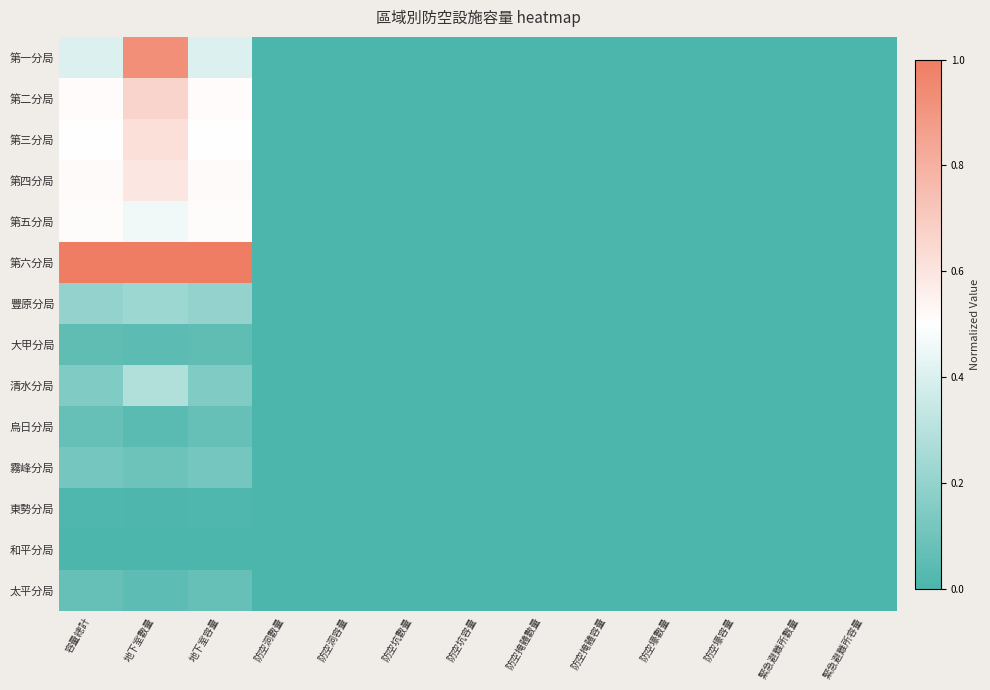

Reading right to left, list all the values displayed in this chart.

第一分局: 緊急避難所容量=0.0	緊急避難所數量=0.0	防空壕容量=0.0	防空壕數量=0.0	防空掩體容量=0.0	防空掩體數量=0.0	防空坑容量=0.0	防空坑數量=0.0	防空洞容量=0.0	防空洞數量=0.0	地下室容量=0.4	地下室數量=0.9	容量總計=0.4
第二分局: 緊急避難所容量=0.0	緊急避難所數量=0.0	防空壕容量=0.0	防空壕數量=0.0	防空掩體容量=0.0	防空掩體數量=0.0	防空坑容量=0.0	防空坑數量=0.0	防空洞容量=0.0	防空洞數量=0.0	地下室容量=0.5	地下室數量=0.7	容量總計=0.5
第三分局: 緊急避難所容量=0.0	緊急避難所數量=0.0	防空壕容量=0.0	防空壕數量=0.0	防空掩體容量=0.0	防空掩體數量=0.0	防空坑容量=0.0	防空坑數量=0.0	防空洞容量=0.0	防空洞數量=0.0	地下室容量=0.5	地下室數量=0.6	容量總計=0.5
第四分局: 緊急避難所容量=0.0	緊急避難所數量=0.0	防空壕容量=0.0	防空壕數量=0.0	防空掩體容量=0.0	防空掩體數量=0.0	防空坑容量=0.0	防空坑數量=0.0	防空洞容量=0.0	防空洞數量=0.0	地下室容量=0.5	地下室數量=0.6	容量總計=0.5
第五分局: 緊急避難所容量=0.0	緊急避難所數量=0.0	防空壕容量=0.0	防空壕數量=0.0	防空掩體容量=0.0	防空掩體數量=0.0	防空坑容量=0.0	防空坑數量=0.0	防空洞容量=0.0	防空洞數量=0.0	地下室容量=0.5	地下室數量=0.5	容量總計=0.5
第六分局: 緊急避難所容量=0.0	緊急避難所數量=0.0	防空壕容量=0.0	防空壕數量=0.0	防空掩體容量=0.0	防空掩體數量=0.0	防空坑容量=0.0	防空坑數量=0.0	防空洞容量=0.0	防空洞數量=0.0	地下室容量=1.0	地下室數量=1.0	容量總計=1.0
豐原分局: 緊急避難所容量=0.0	緊急避難所數量=0.0	防空壕容量=0.0	防空壕數量=0.0	防空掩體容量=0.0	防空掩體數量=0.0	防空坑容量=0.0	防空坑數量=0.0	防空洞容量=0.0	防空洞數量=0.0	地下室容量=0.2	地下室數量=0.2	容量總計=0.2
大甲分局: 緊急避難所容量=0.0	緊急避難所數量=0.0	防空壕容量=0.0	防空壕數量=0.0	防空掩體容量=0.0	防空掩體數量=0.0	防空坑容量=0.0	防空坑數量=0.0	防空洞容量=0.0	防空洞數量=0.0	地下室容量=0.1	地下室數量=0.0	容量總計=0.1
清水分局: 緊急避難所容量=0.0	緊急避難所數量=0.0	防空壕容量=0.0	防空壕數量=0.0	防空掩體容量=0.0	防空掩體數量=0.0	防空坑容量=0.0	防空坑數量=0.0	防空洞容量=0.0	防空洞數量=0.0	地下室容量=0.1	地下室數量=0.3	容量總計=0.1
烏日分局: 緊急避難所容量=0.0	緊急避難所數量=0.0	防空壕容量=0.0	防空壕數量=0.0	防空掩體容量=0.0	防空掩體數量=0.0	防空坑容量=0.0	防空坑數量=0.0	防空洞容量=0.0	防空洞數量=0.0	地下室容量=0.1	地下室數量=0.0	容量總計=0.1
霧峰分局: 緊急避難所容量=0.0	緊急避難所數量=0.0	防空壕容量=0.0	防空壕數量=0.0	防空掩體容量=0.0	防空掩體數量=0.0	防空坑容量=0.0	防空坑數量=0.0	防空洞容量=0.0	防空洞數量=0.0	地下室容量=0.1	地下室數量=0.1	容量總計=0.1
東勢分局: 緊急避難所容量=0.0	緊急避難所數量=0.0	防空壕容量=0.0	防空壕數量=0.0	防空掩體容量=0.0	防空掩體數量=0.0	防空坑容量=0.0	防空坑數量=0.0	防空洞容量=0.0	防空洞數量=0.0	地下室容量=0.0	地下室數量=0.0	容量總計=0.0
和平分局: 緊急避難所容量=0.0	緊急避難所數量=0.0	防空壕容量=0.0	防空壕數量=0.0	防空掩體容量=0.0	防空掩體數量=0.0	防空坑容量=0.0	防空坑數量=0.0	防空洞容量=0.0	防空洞數量=0.0	地下室容量=0.0	地下室數量=0.0	容量總計=0.0
太平分局: 緊急避難所容量=0.0	緊急避難所數量=0.0	防空壕容量=0.0	防空壕數量=0.0	防空掩體容量=0.0	防空掩體數量=0.0	防空坑容量=0.0	防空坑數量=0.0	防空洞容量=0.0	防空洞數量=0.0	地下室容量=0.1	地下室數量=0.1	容量總計=0.1